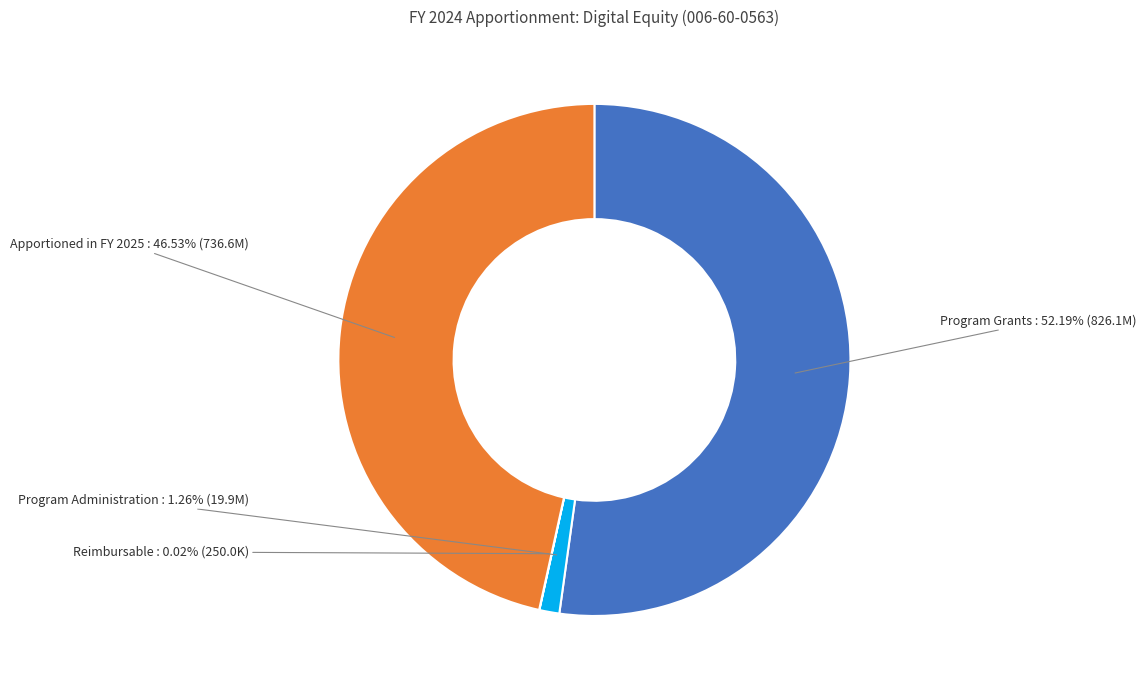

Does Program Grants represent more than half of the total?

Yes